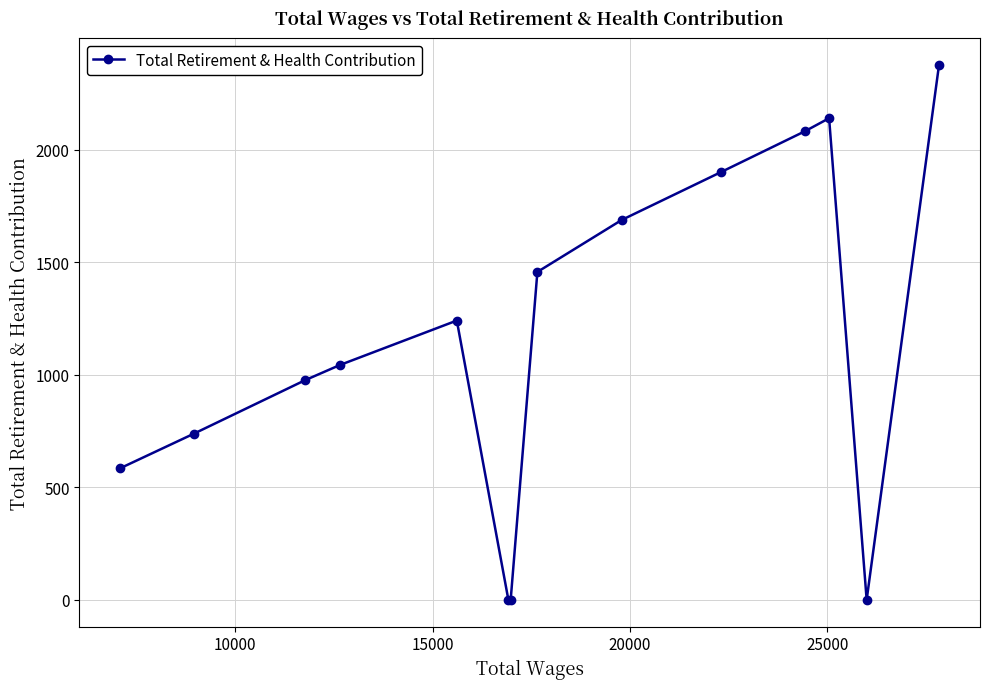

What is the maximum value shown in the chart?

2378